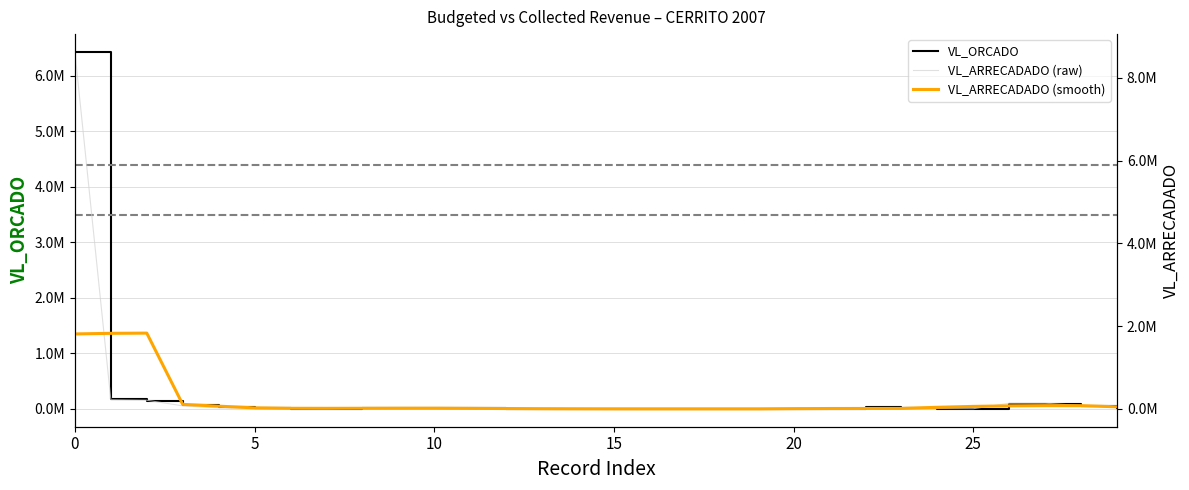

The VL_ARRECADADO (raw) series shows 16707.6 at 11. True or false?

False